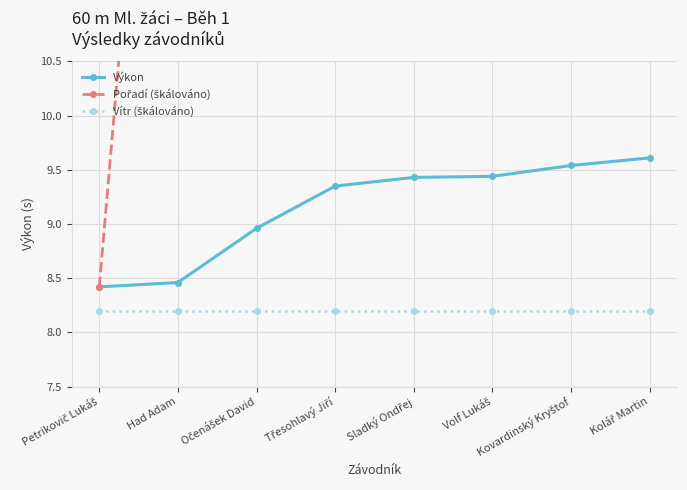

What position from the left is Kolář Martin?

8